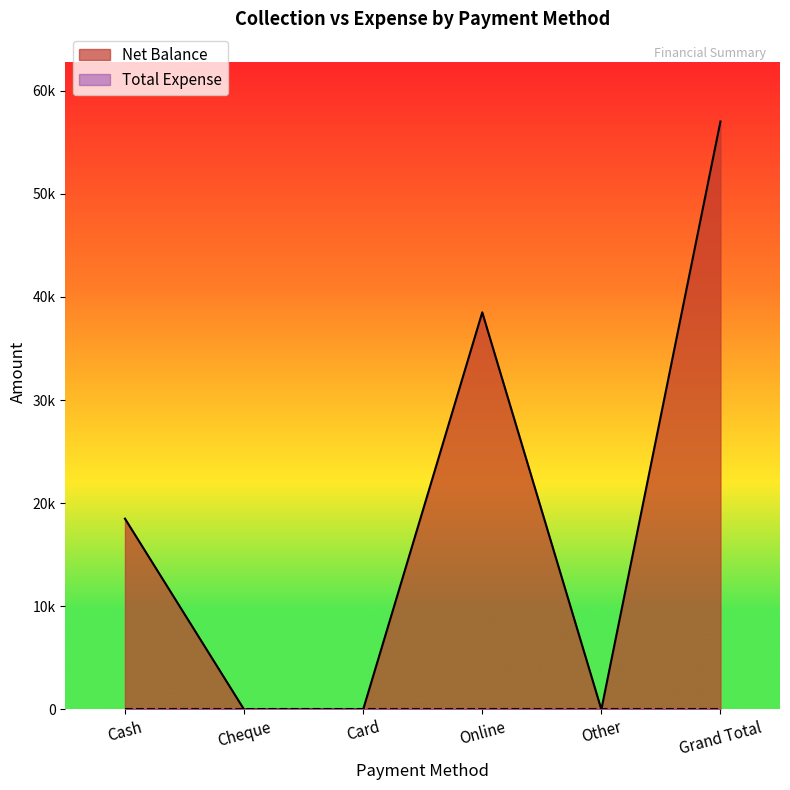

What is the difference between the maximum and minimum values?

57000